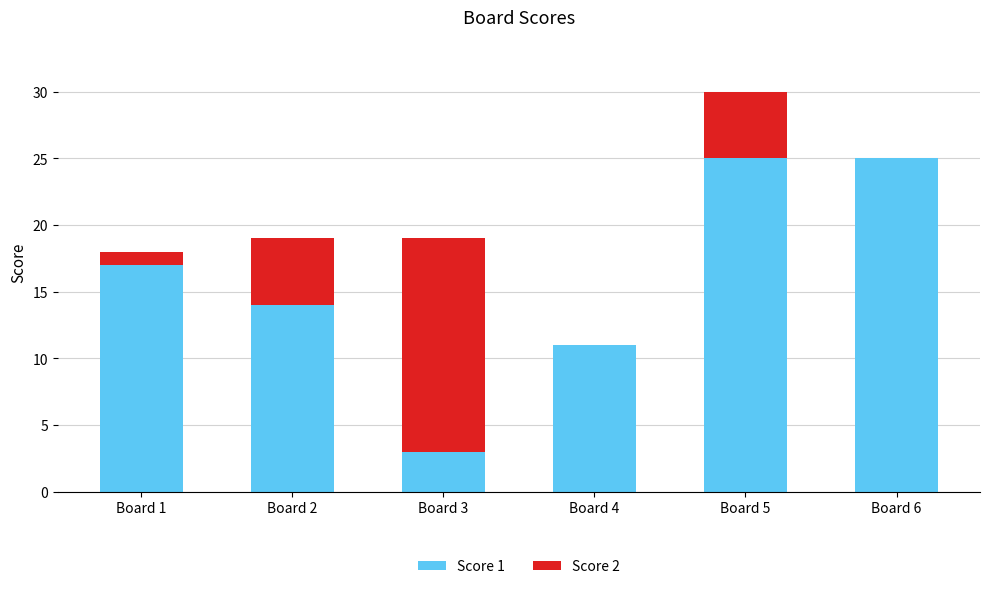

Count the number of data series in this chart.

2